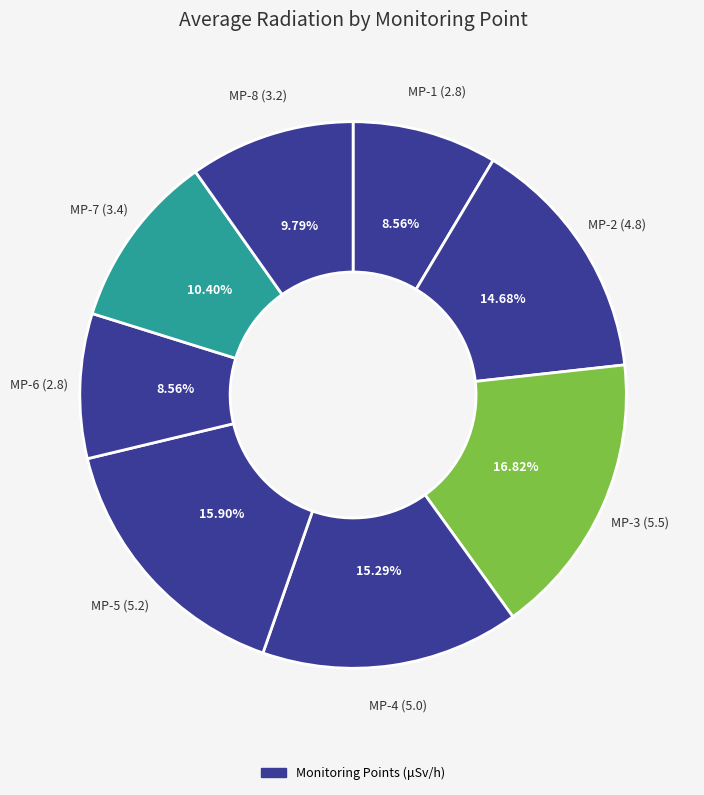

How many segments does this pie chart have?

8